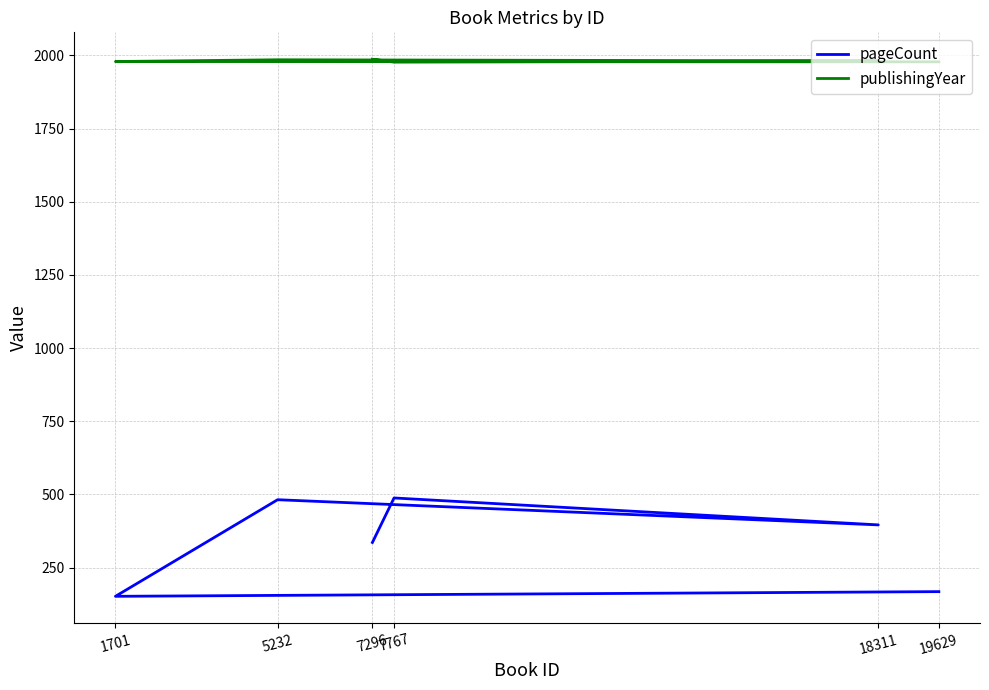

True or false: publishingYear and pageCount intersect in this chart.

False